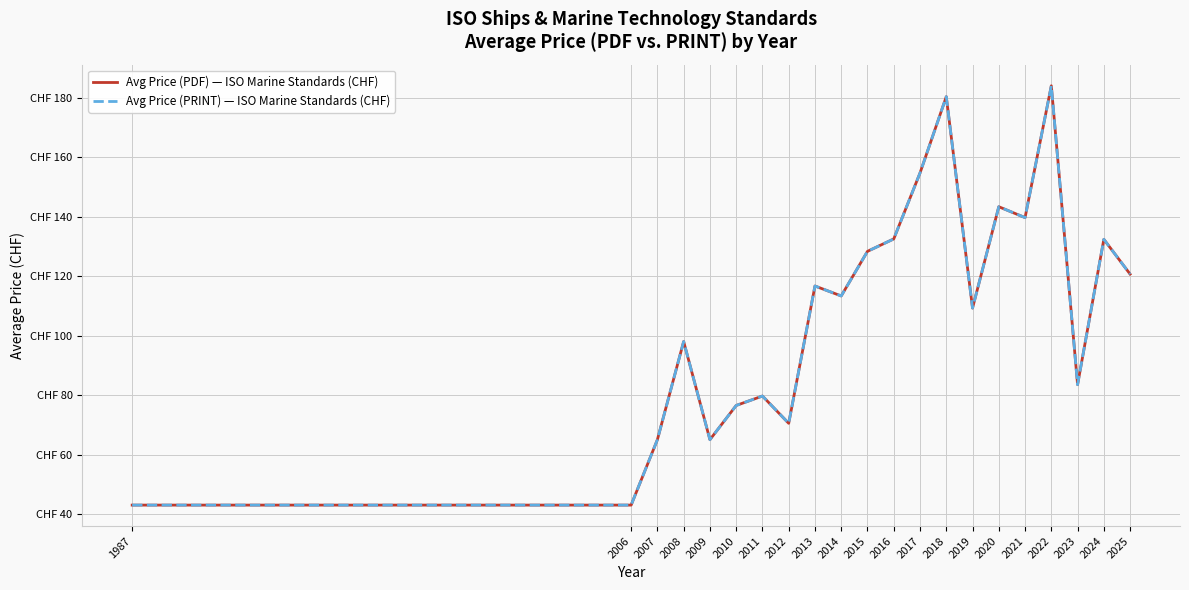

Is the value of Avg Price (PRINT) — ISO Marine Standards (CHF) at 2011 greater than the value of Avg Price (PDF) — ISO Marine Standards (CHF) at 2007?

Yes